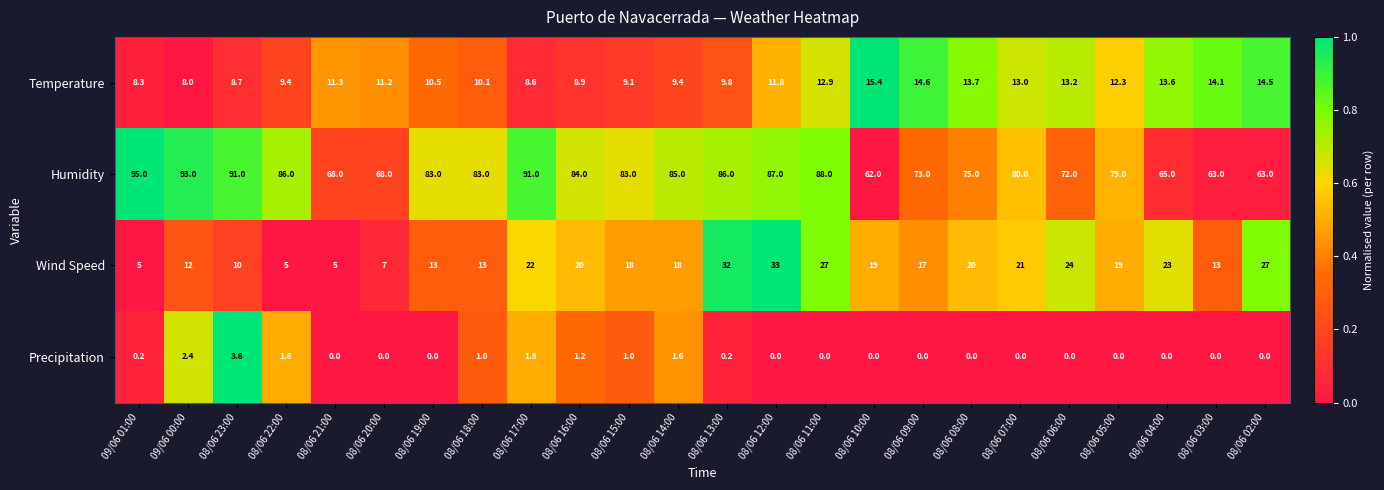

The value of Precipitation at 08/06 04:00 is 0.0. True or false?

True